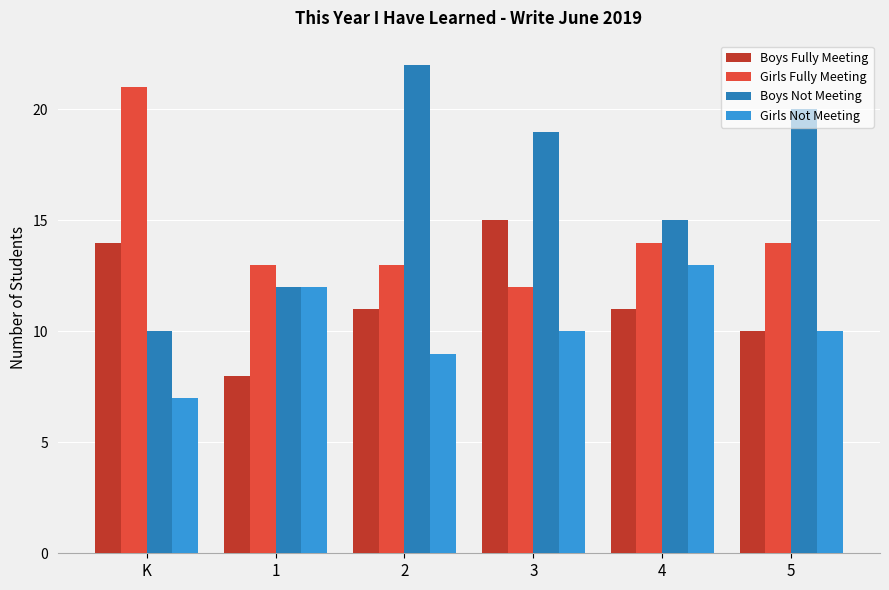

At which category is the sum across all series the highest?

3